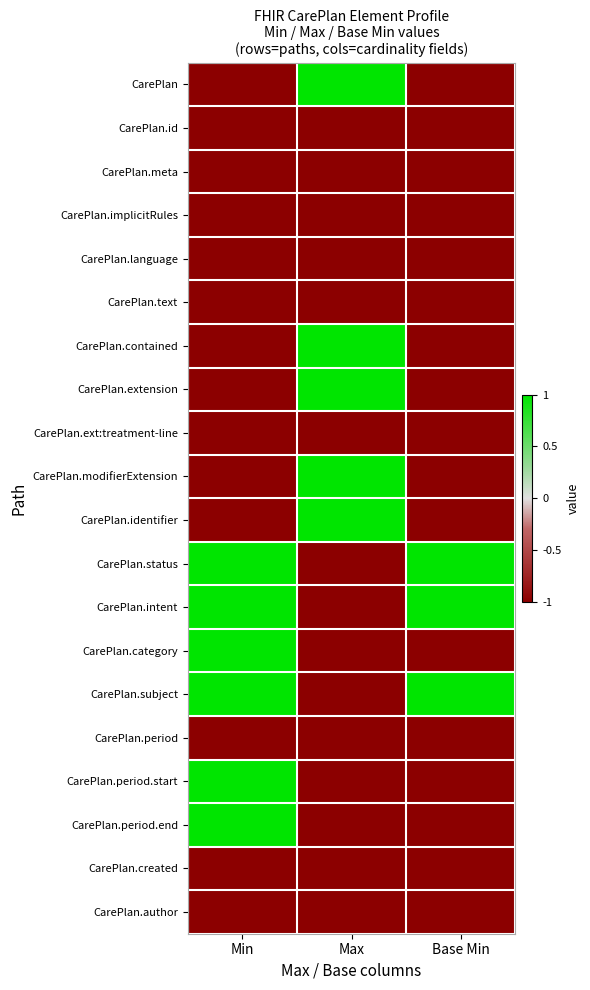

What is the spread (max minus min) of values at Min?

2